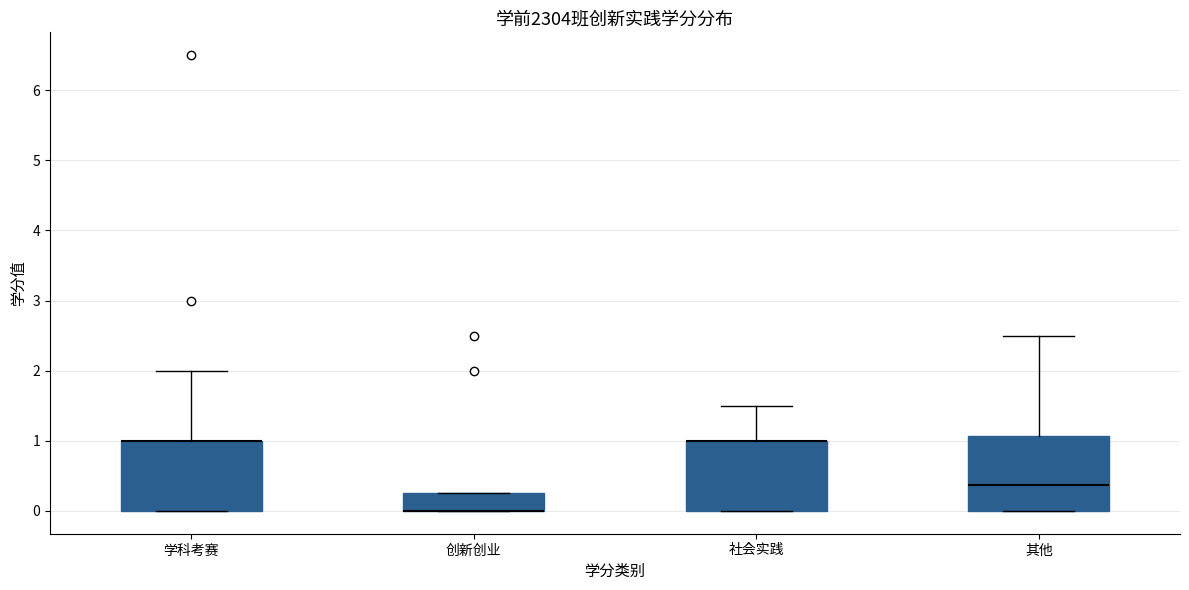

Where is the upper edge of the box for 其他 on the y-axis? The values are not printed on the chart, so give them approximately, as read against the axis.

1.1